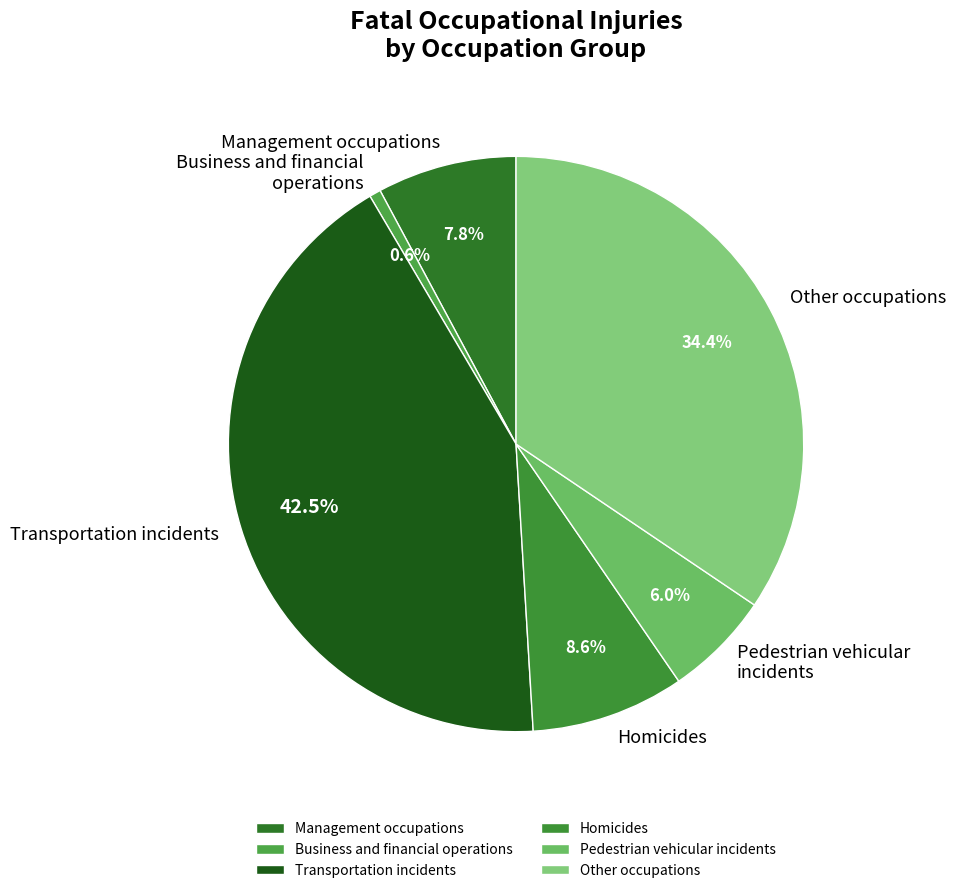

Approximately how many times larger is the value at Management occupations compared to Business and financial operations?

12.2